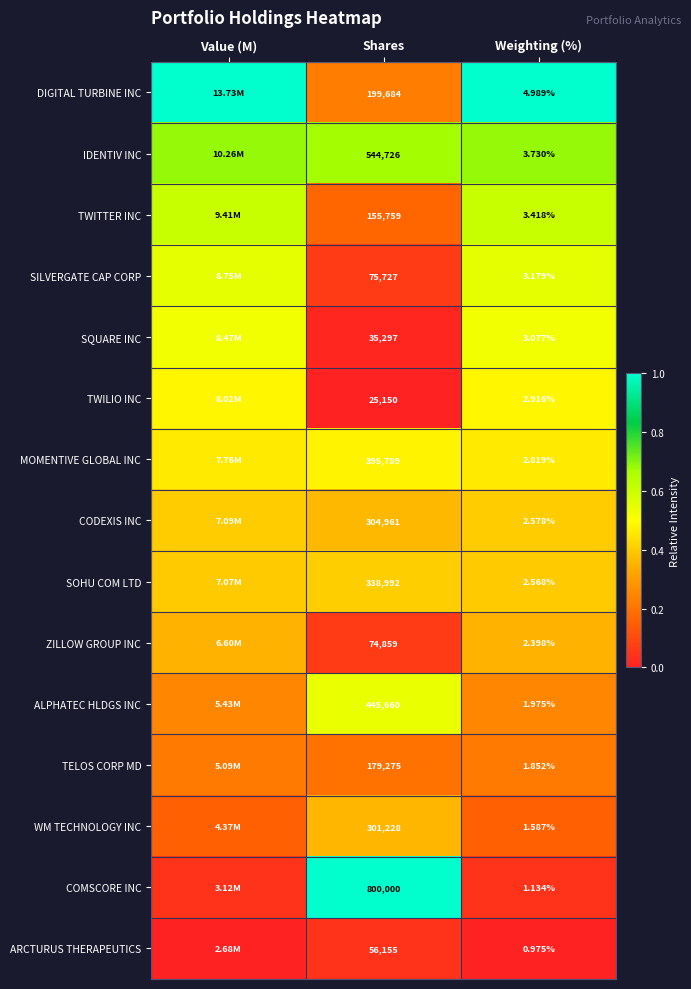

Which series changed the most between Shares and Weighting (%)?

COMSCORE INC